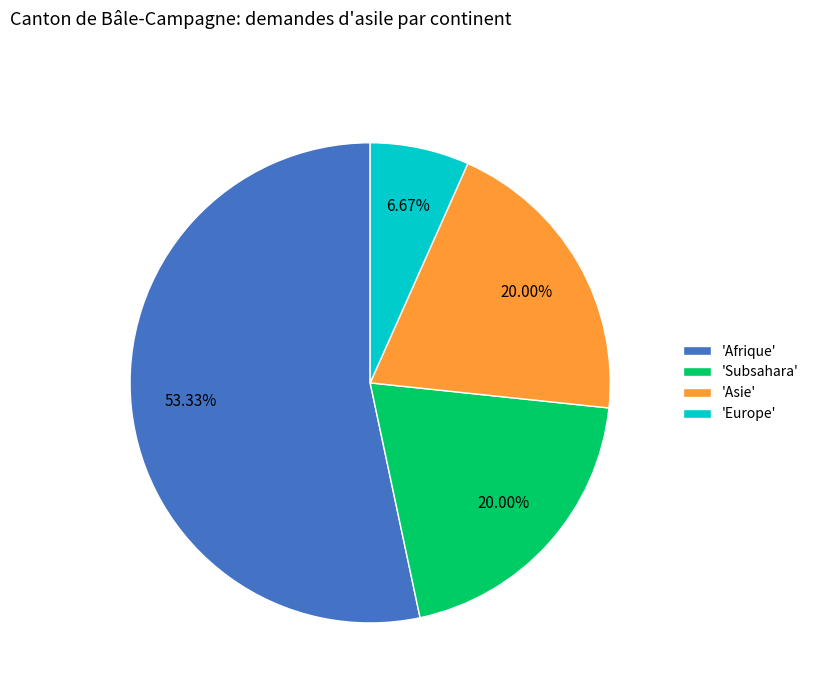

Do 'Afrique' and 'Europe' together represent more than half of the pie?

Yes